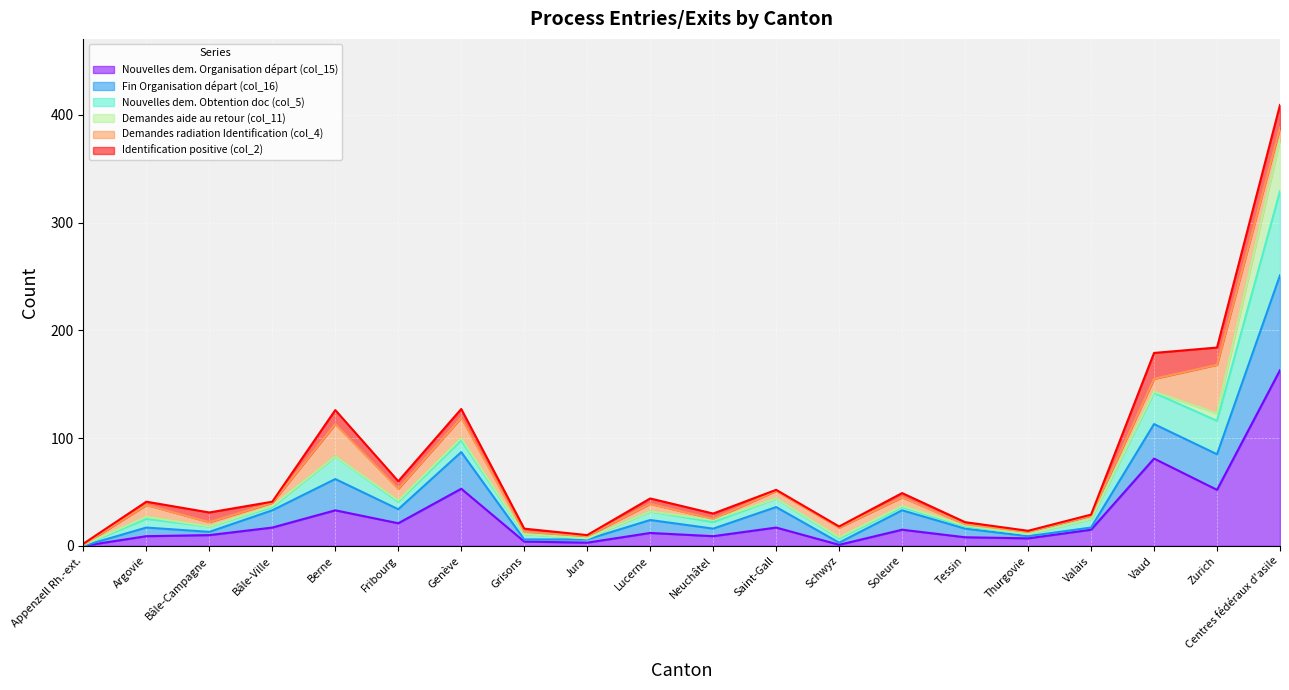

At which category is the sum across all series the highest?

Centres fédéraux d'asile